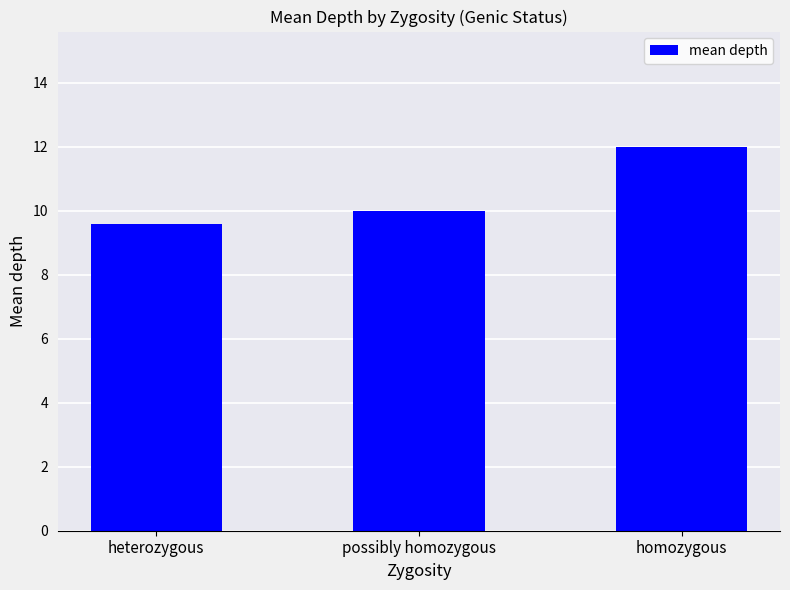

Reading right to left, extract all data points from this chart.

12.0	10.0	9.6